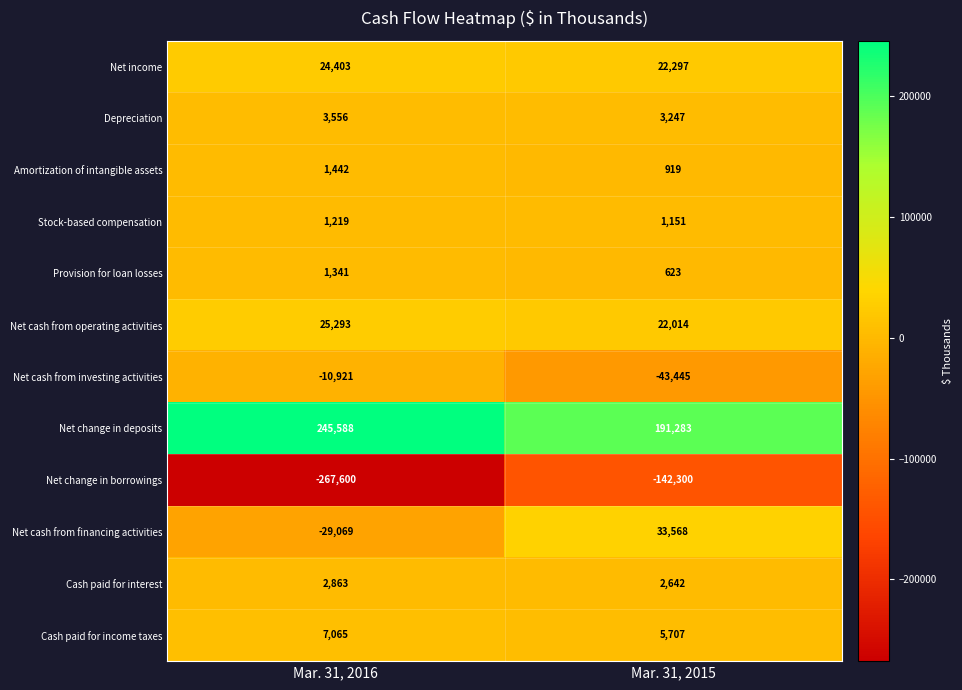

Which series has the widest spread of values?

Net change in borrowings